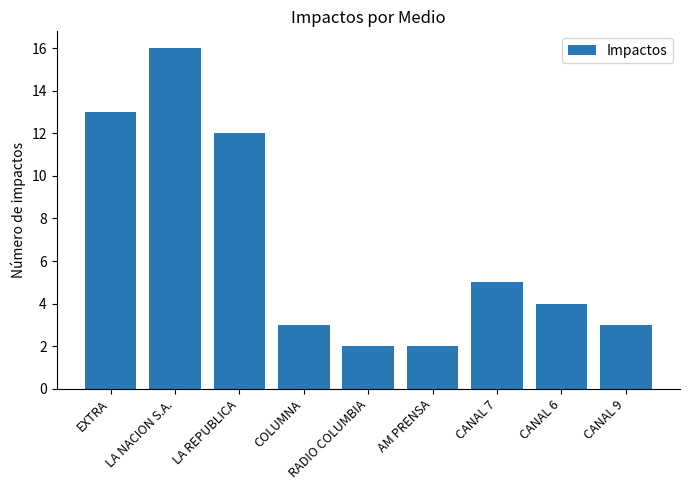

Approximately how many times larger is the value at CANAL 7 compared to COLUMNA?

1.7